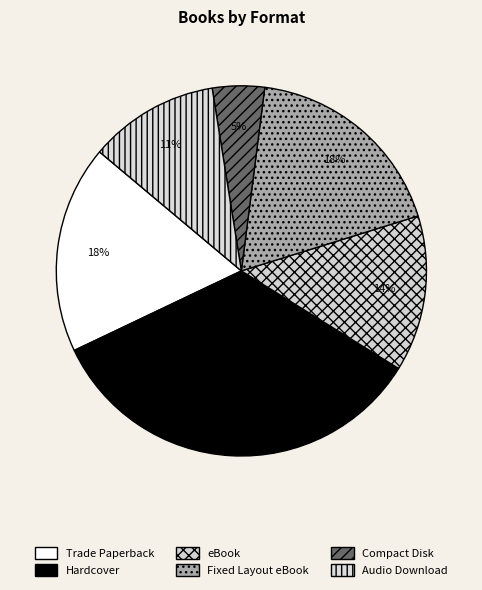

To the nearest percent, what percentage of the pie is Trade Paperback?

18%